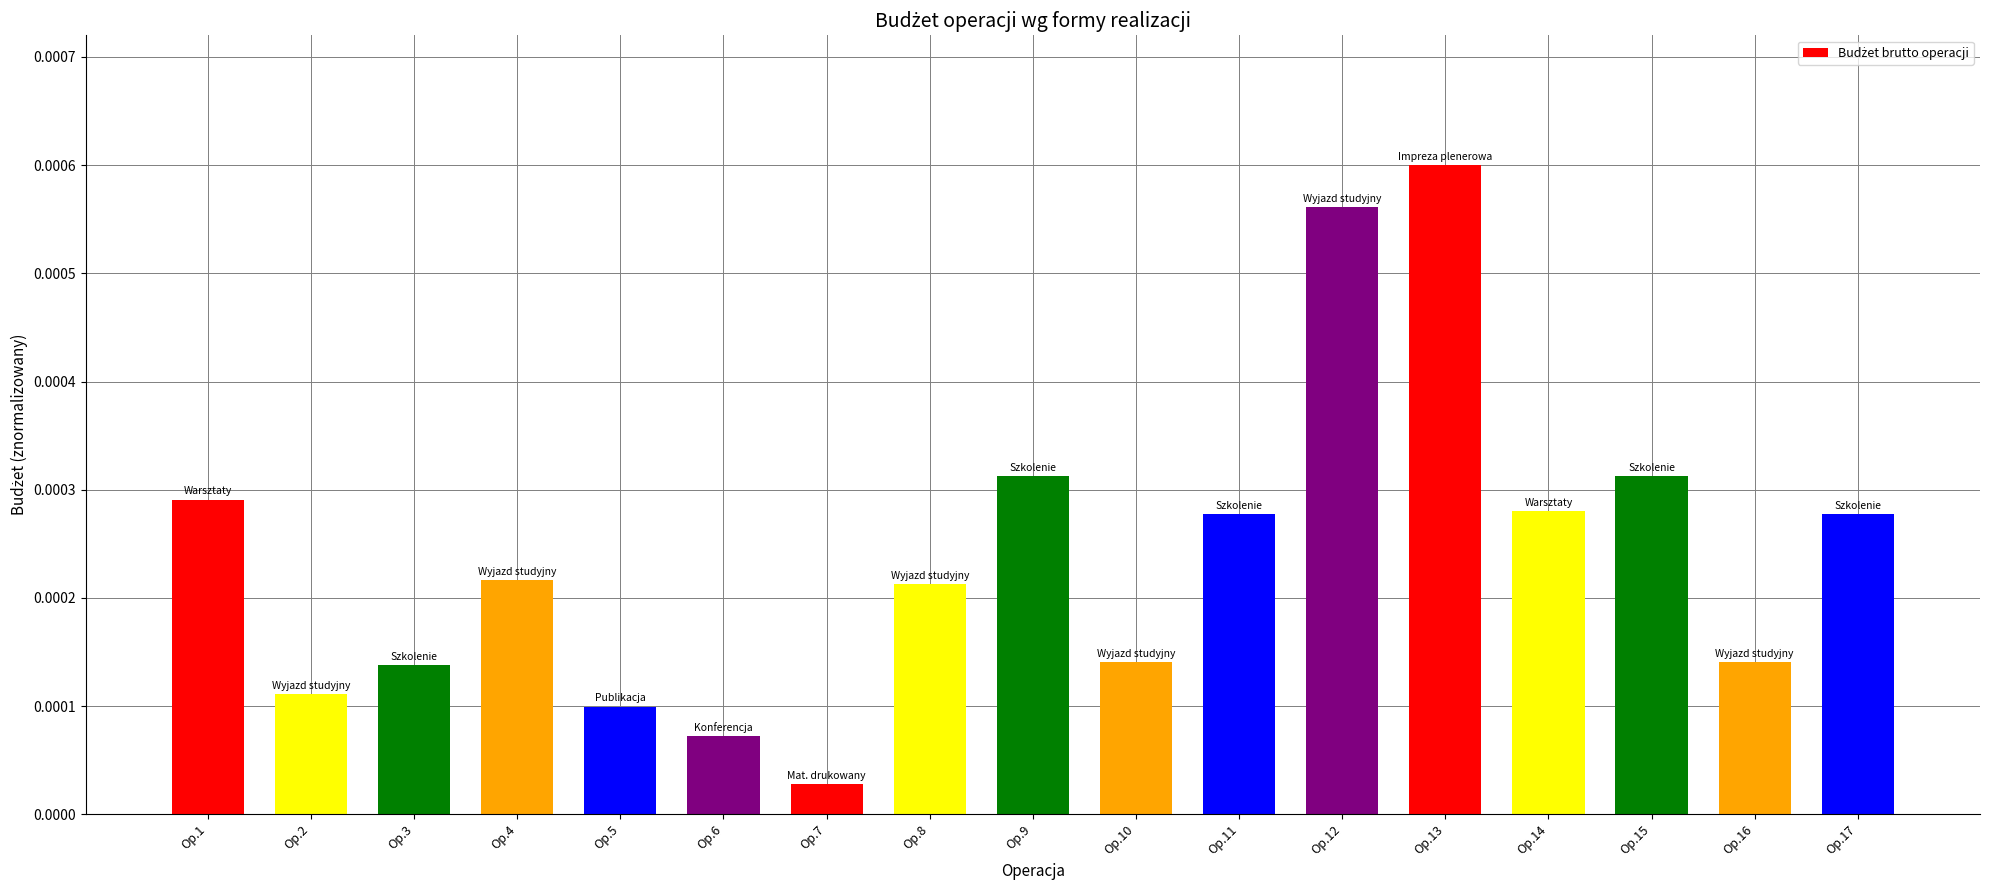

Which label corresponds to the largest value in the chart?

Op.13